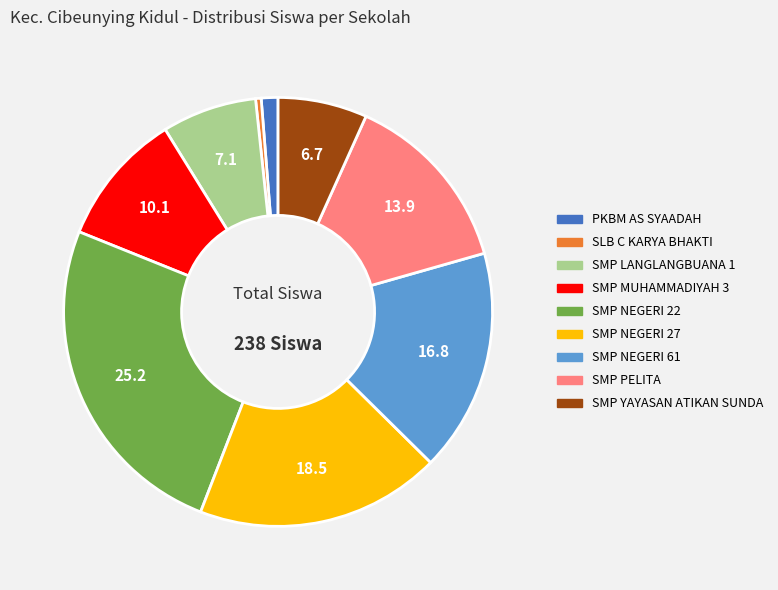

What is the largest slice in the pie chart?

SMP NEGERI 22